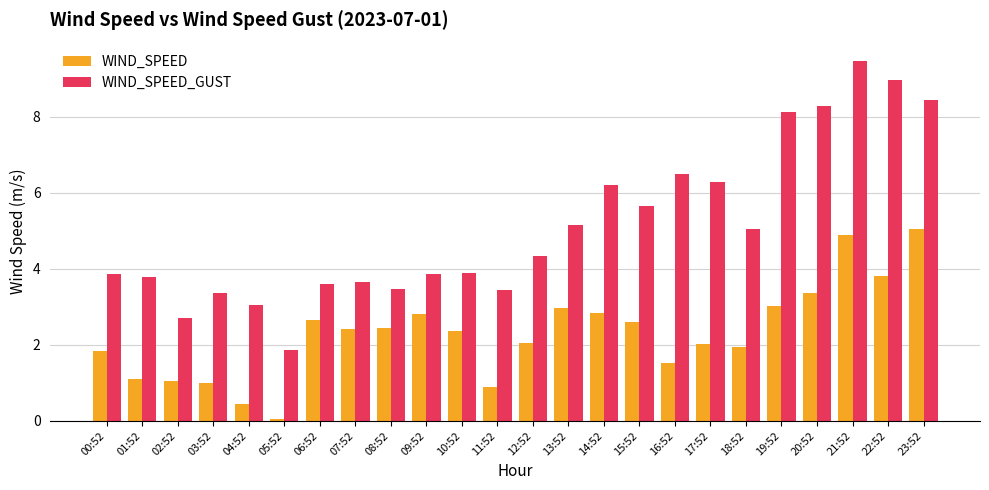

Rank the series by their maximum value, from lowest to highest.

WIND_SPEED, WIND_SPEED_GUST